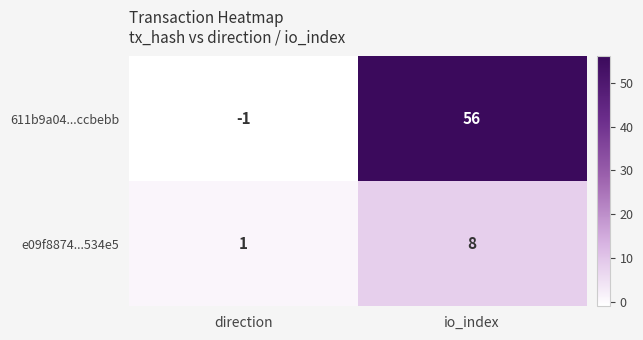

What is the difference between the highest and lowest values at io_index?

48